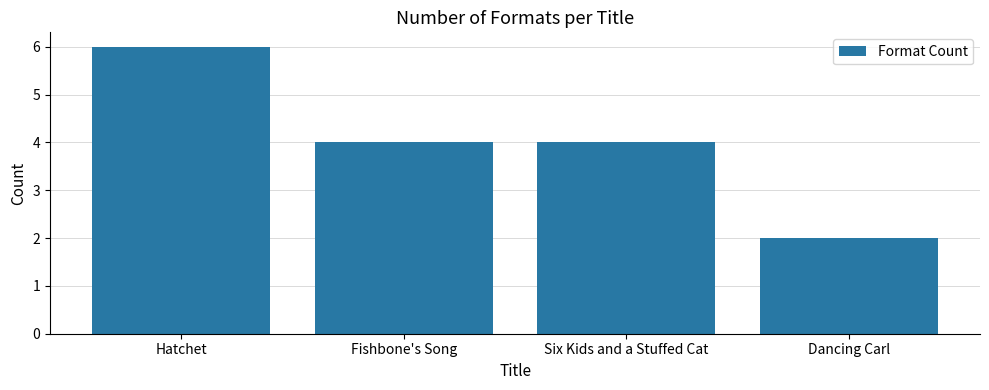

What is the label of the 4th bar from the left?

Dancing Carl